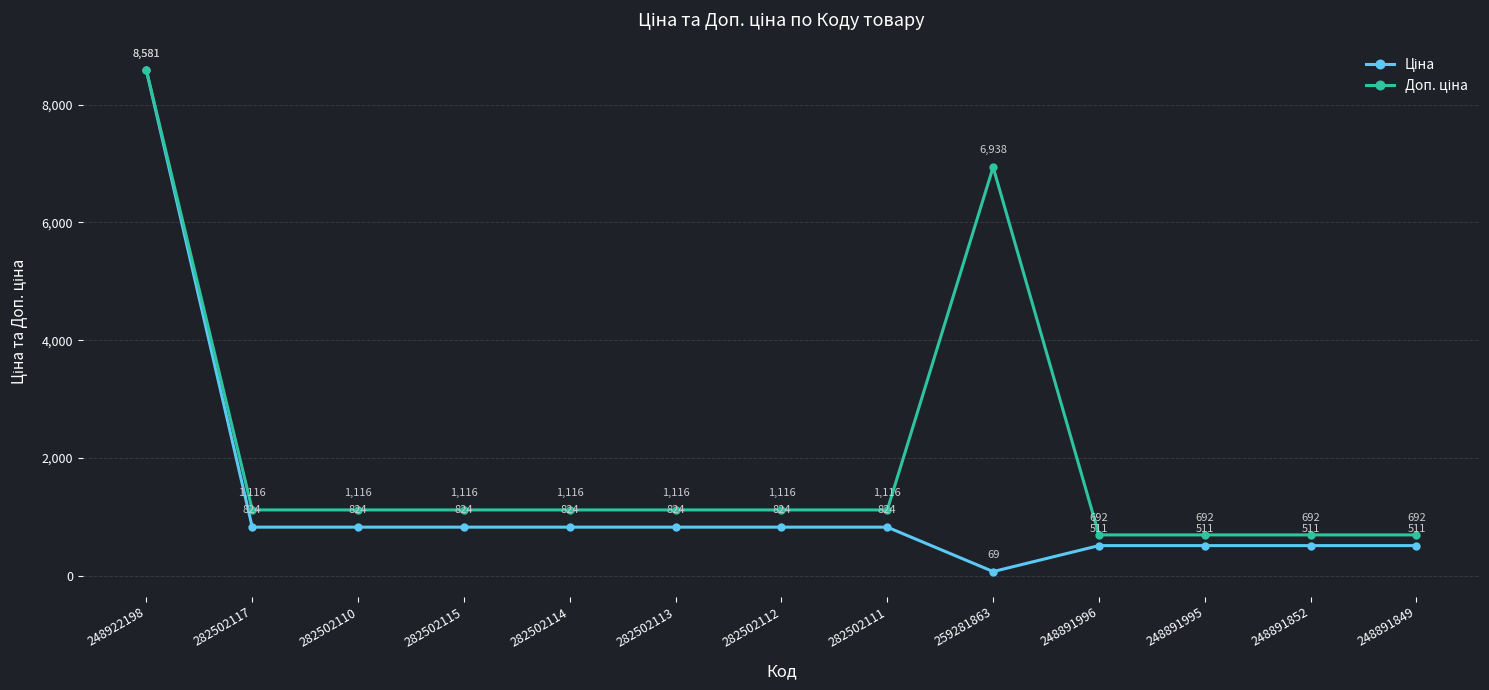

At which category is the sum across all series the highest?

248922198